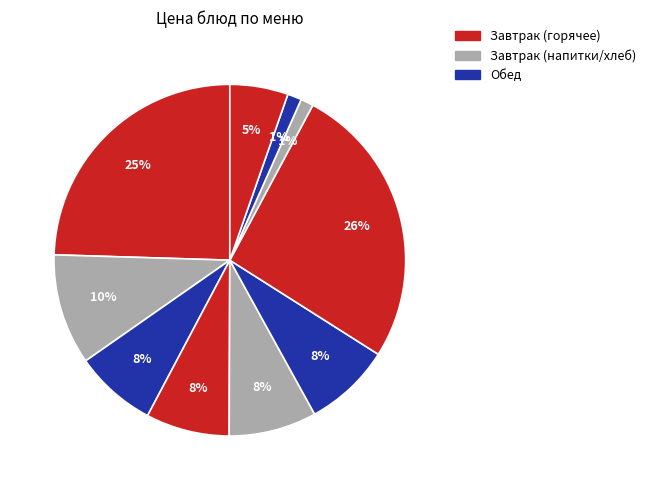

To the nearest percent, what is the average slice percentage?

10%